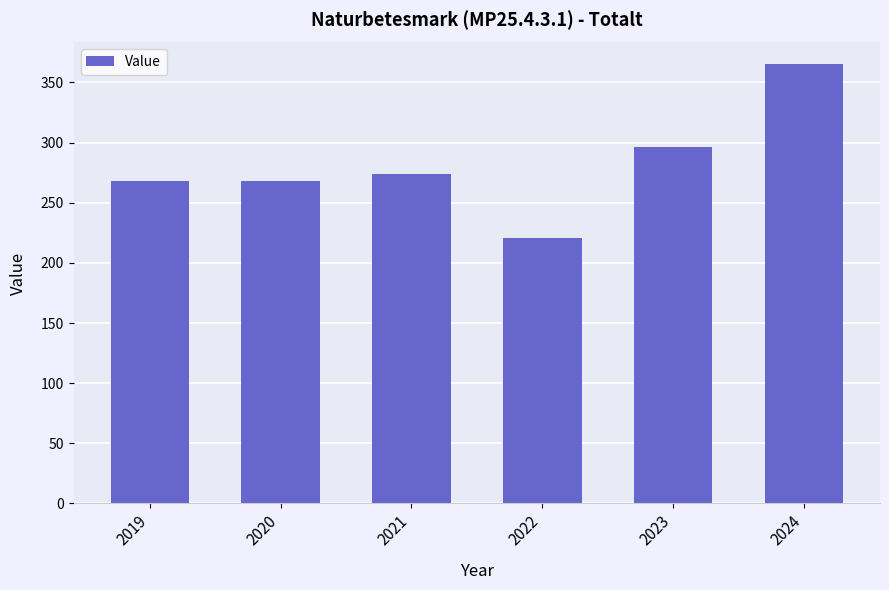

Reading right to left, extract all data points from this chart.

2024=365	2023=296	2022=221	2021=274	2020=268	2019=268